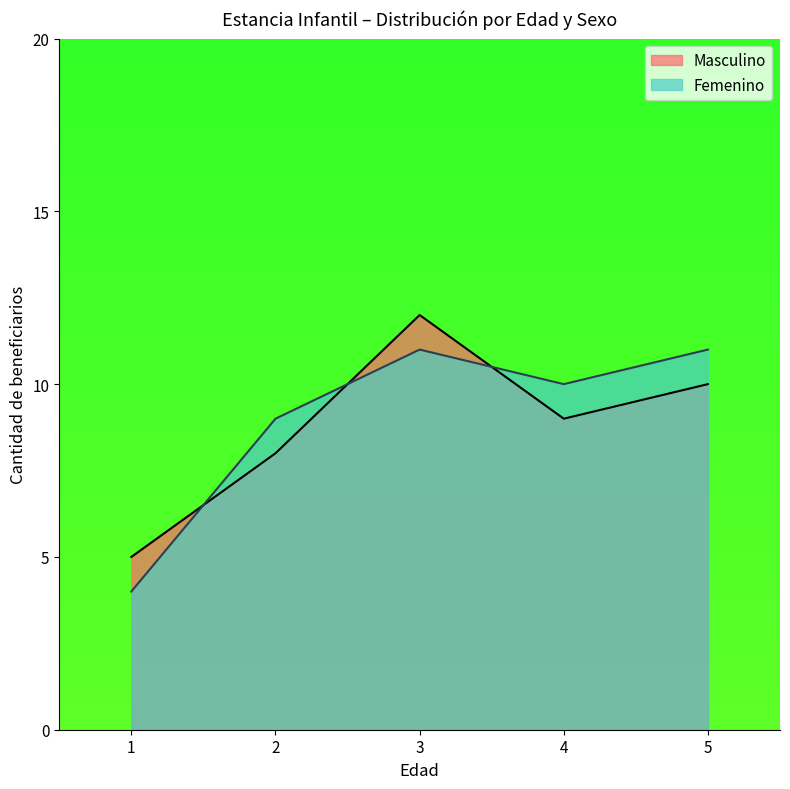

Count the number of categories in the chart.

5